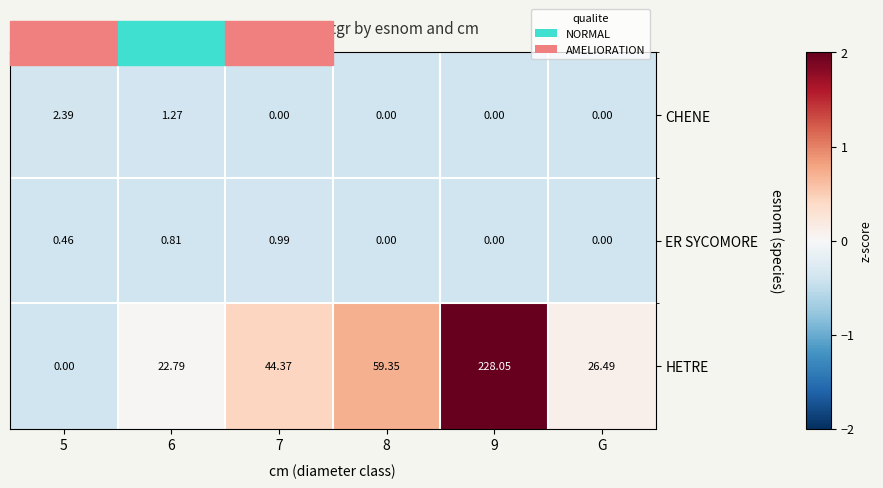

How many categories are shown in the chart?

6